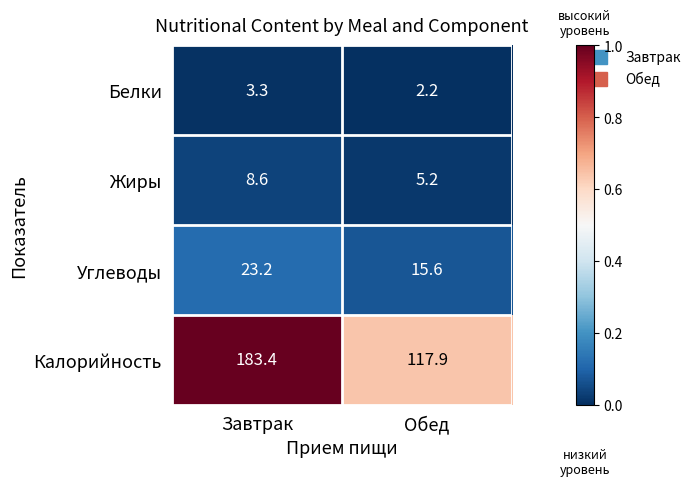

The value of Жиры at Обед is 5.2. True or false?

True